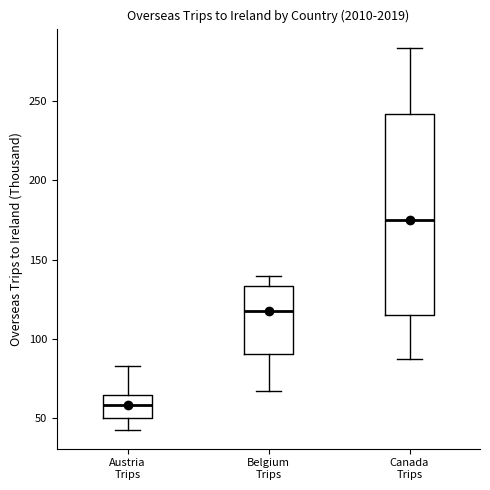

Where is the upper edge of the box for Canada Trips on the y-axis? The values are not printed on the chart, so give them approximately, as read against the axis.

240